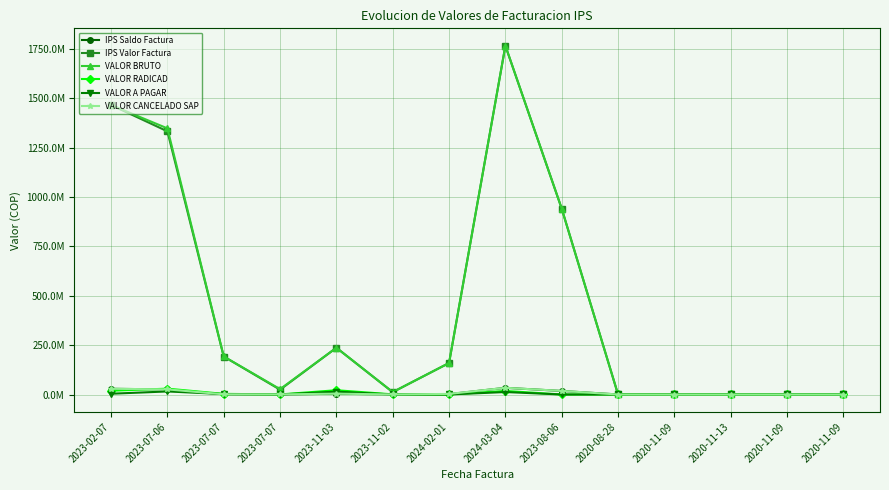

The VALOR BRUTO series shows 192445341 at 2023-07-07. True or false?

True